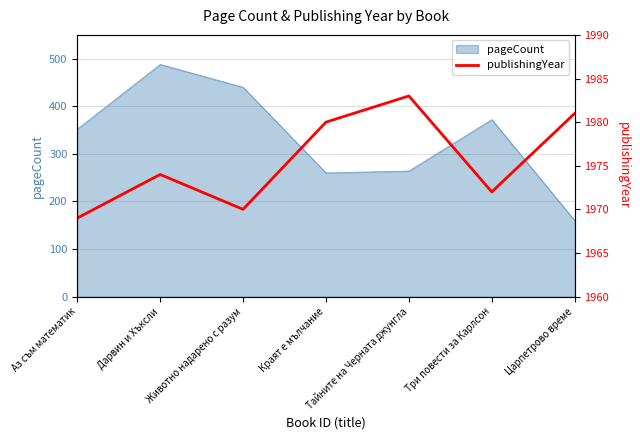

Reading left to right, what are all the values shown in this chart?

1969	1974	1970	1980	1983	1972	1981